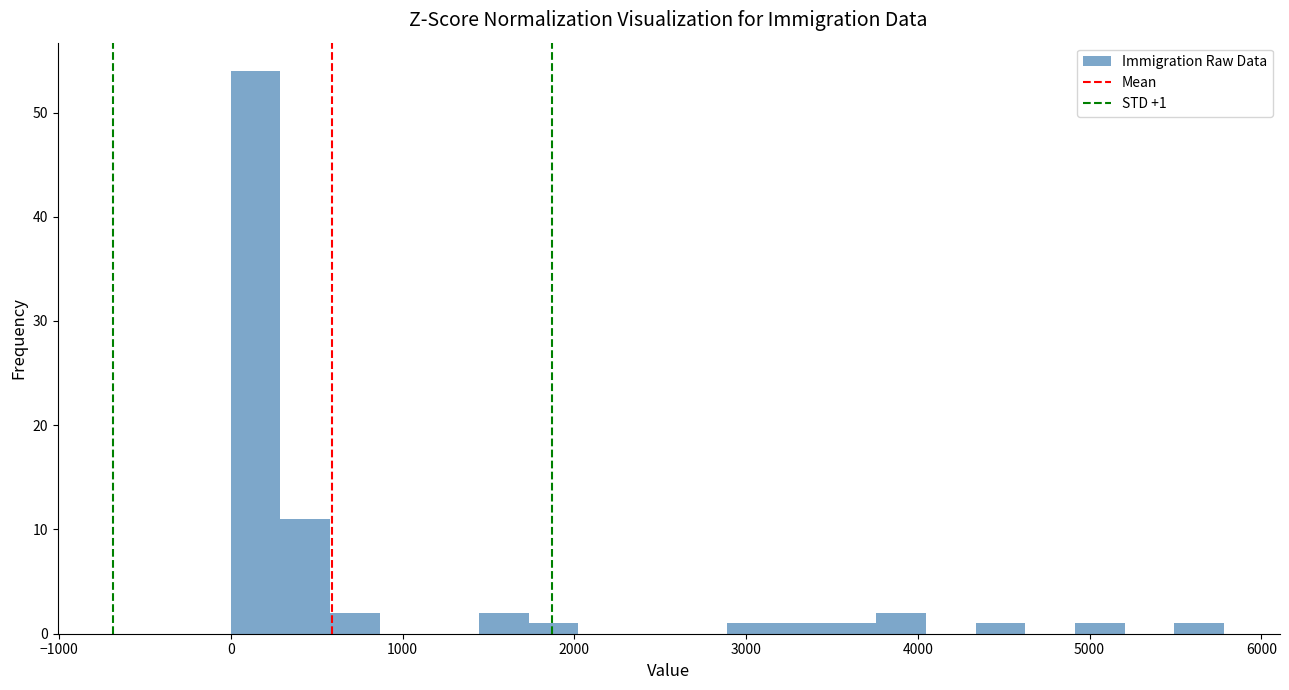

Read against the x-axis, roughly where is the centre of the tallest bar?

100